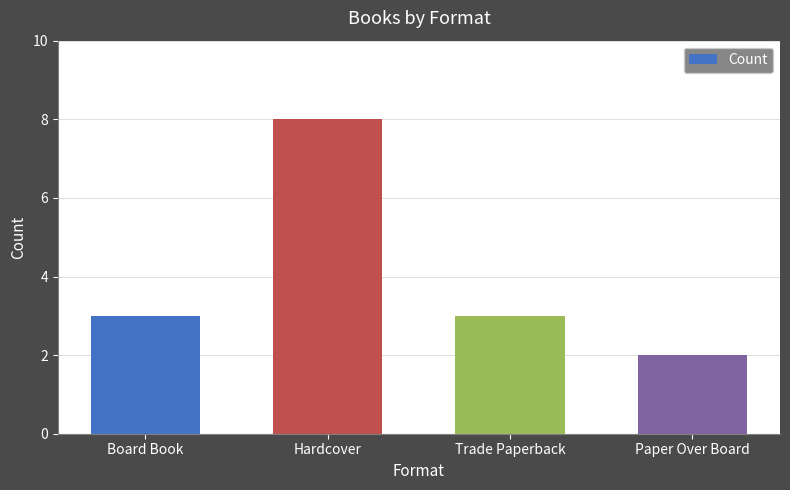

What is the difference between the second highest and minimum values?

1